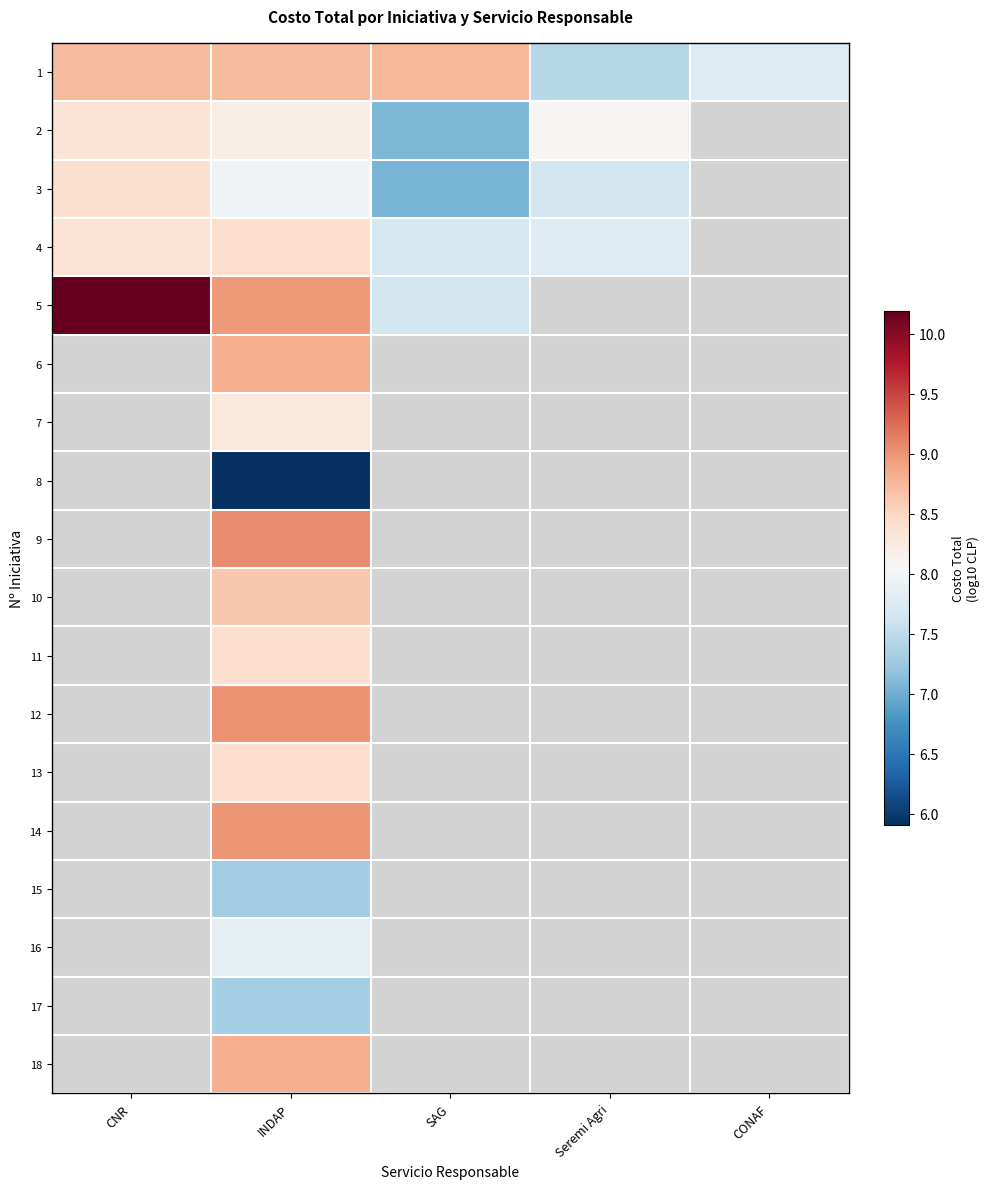

At which category is the sum across all series the highest?

INDAP